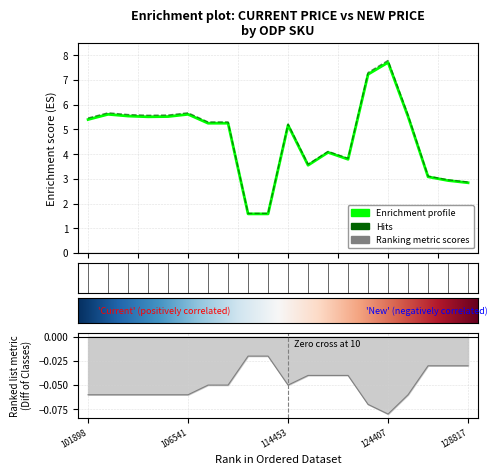

Between 101898 and 128772, which series saw the biggest shift?

NEW PRICE